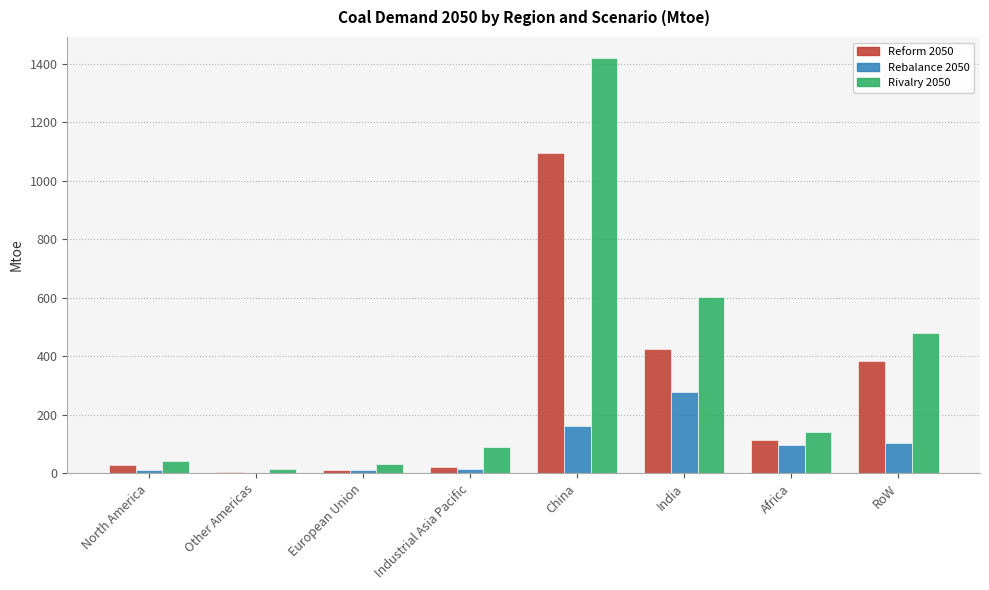

Between European Union and RoW, which series saw the biggest shift?

Rivalry 2050